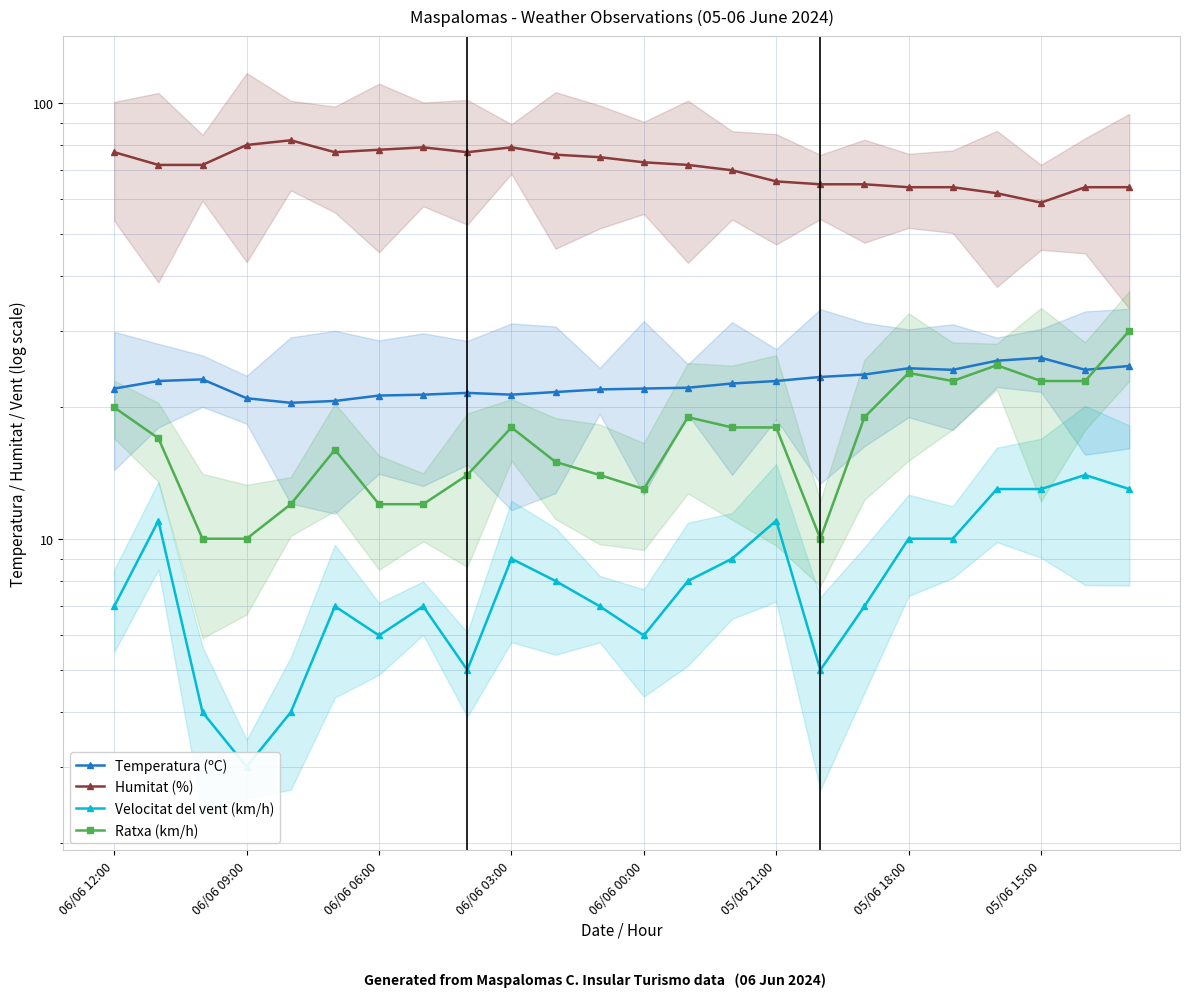

What are all the series names shown in the legend?

Temperatura (ºC), Humitat (%), Velocitat del vent (km/h), Ratxa (km/h)